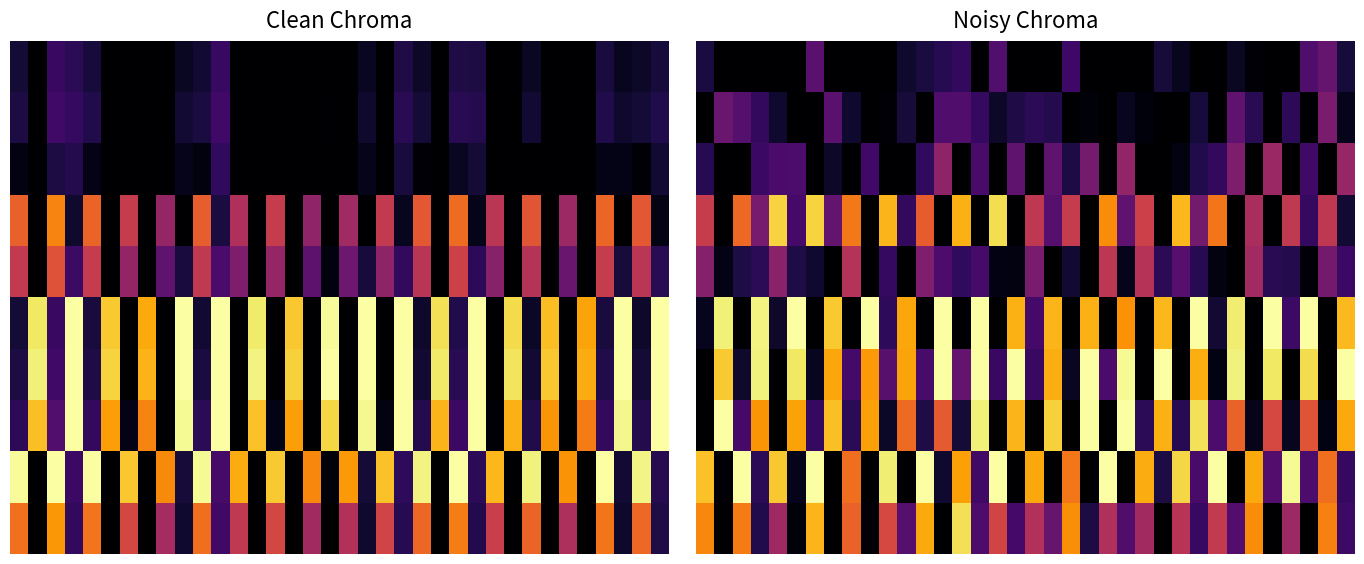

How many categories are shown in the chart?

36